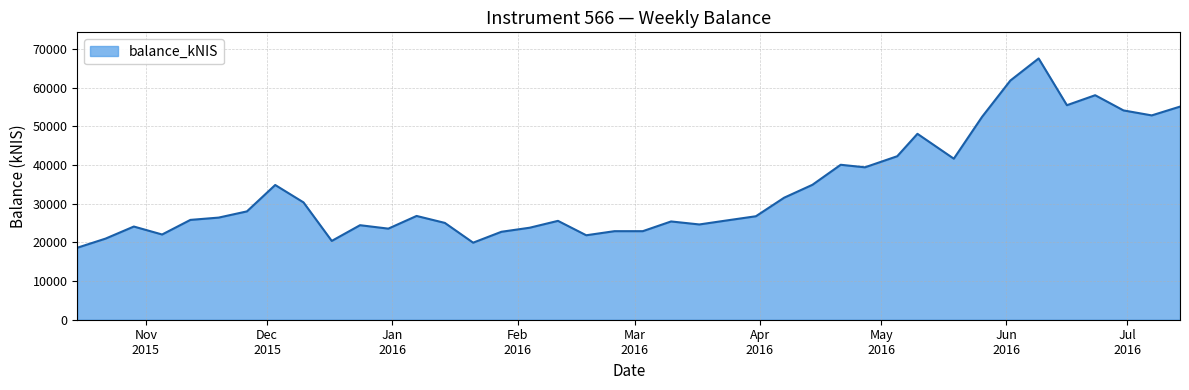

What is the maximum value shown in the chart?

67594.7